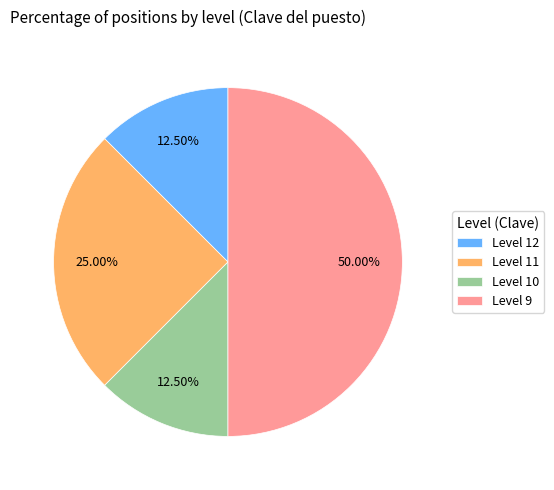

Between Level 12 and Level 9, which is larger?

Level 9